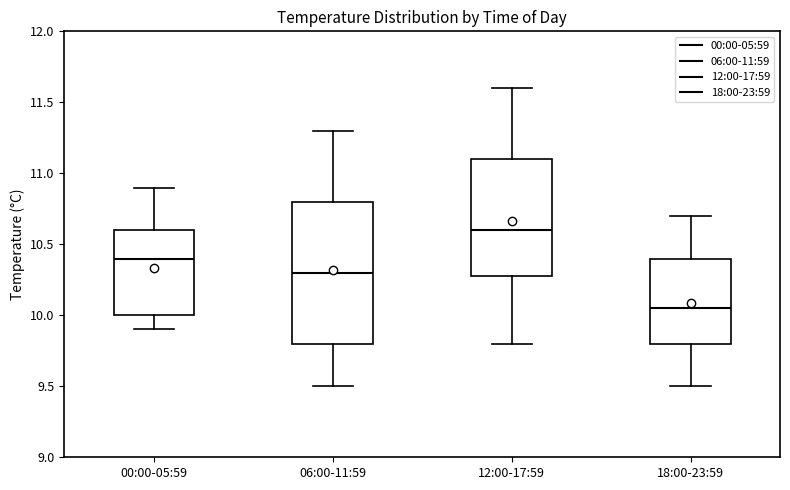

Comparing the boxes themselves (not the whiskers), which one is the tallest?

06:00-11:59